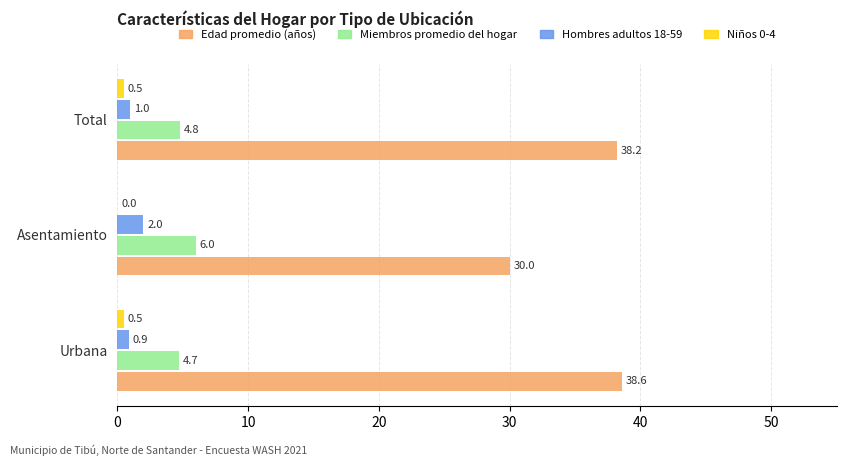

The Hombres adultos 18-59 series shows 2.0 at Asentamiento. True or false?

True